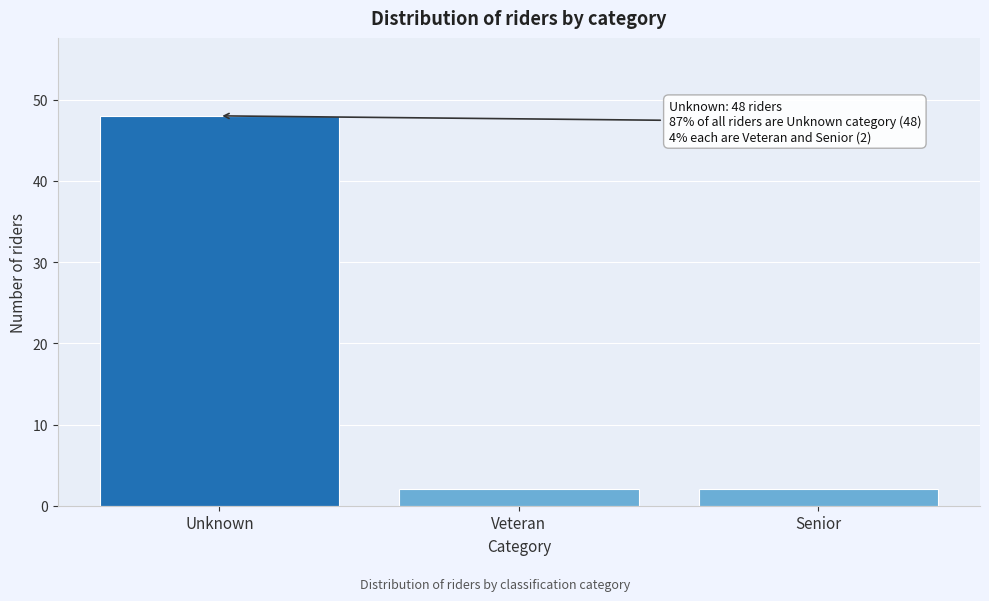

Reading left to right, transcribe all the data shown in this chart.

Unknown=48	Veteran=2	Senior=2